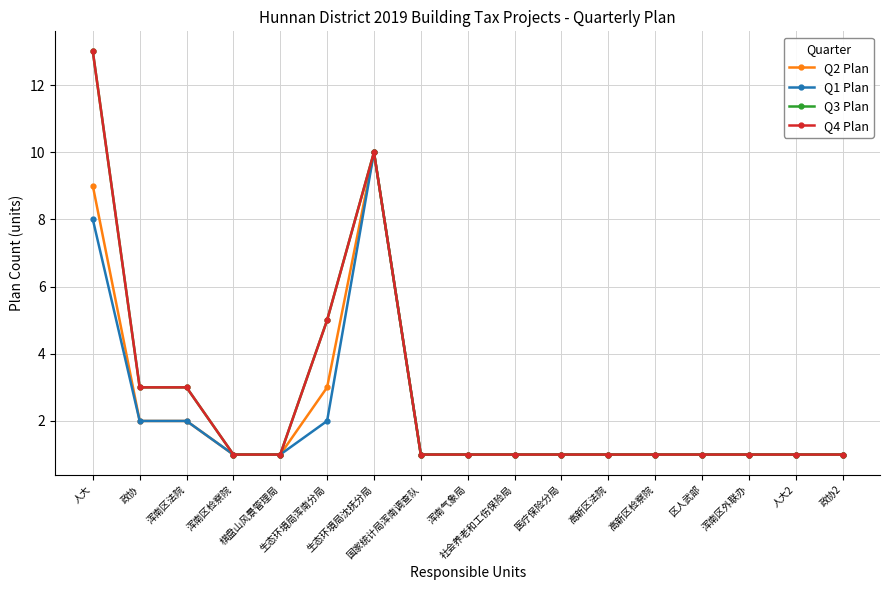

Is this an area chart (filled region under the line)?

No